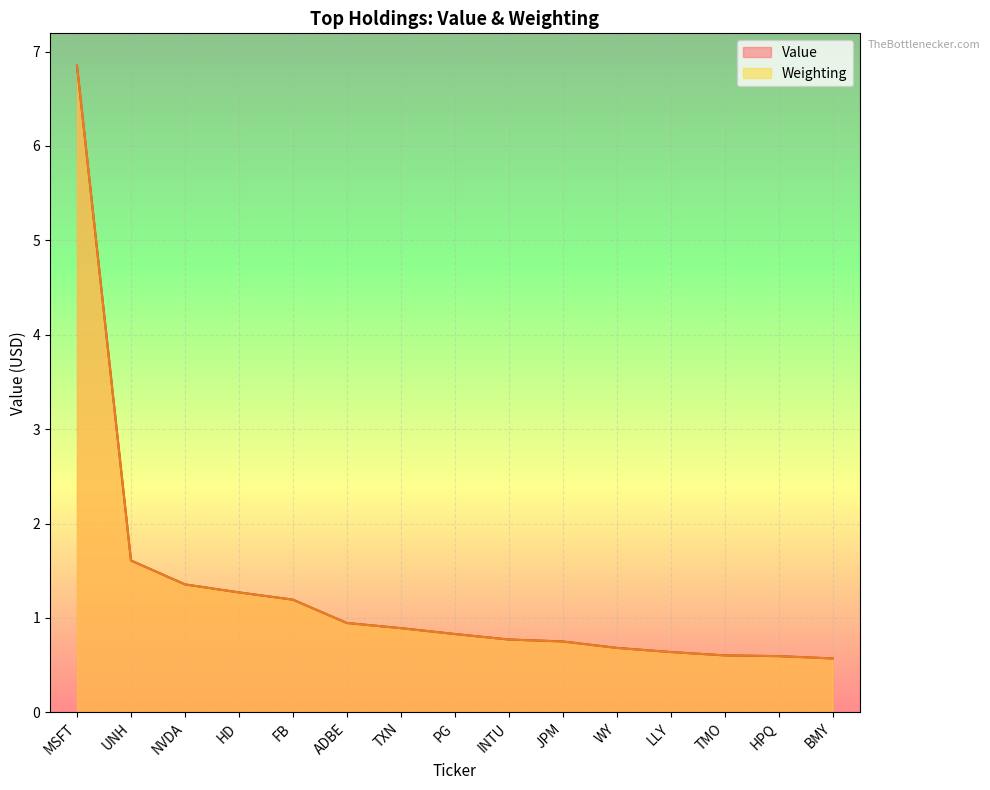

Rank the series by their average value, from highest to lowest.

Value, Weighting